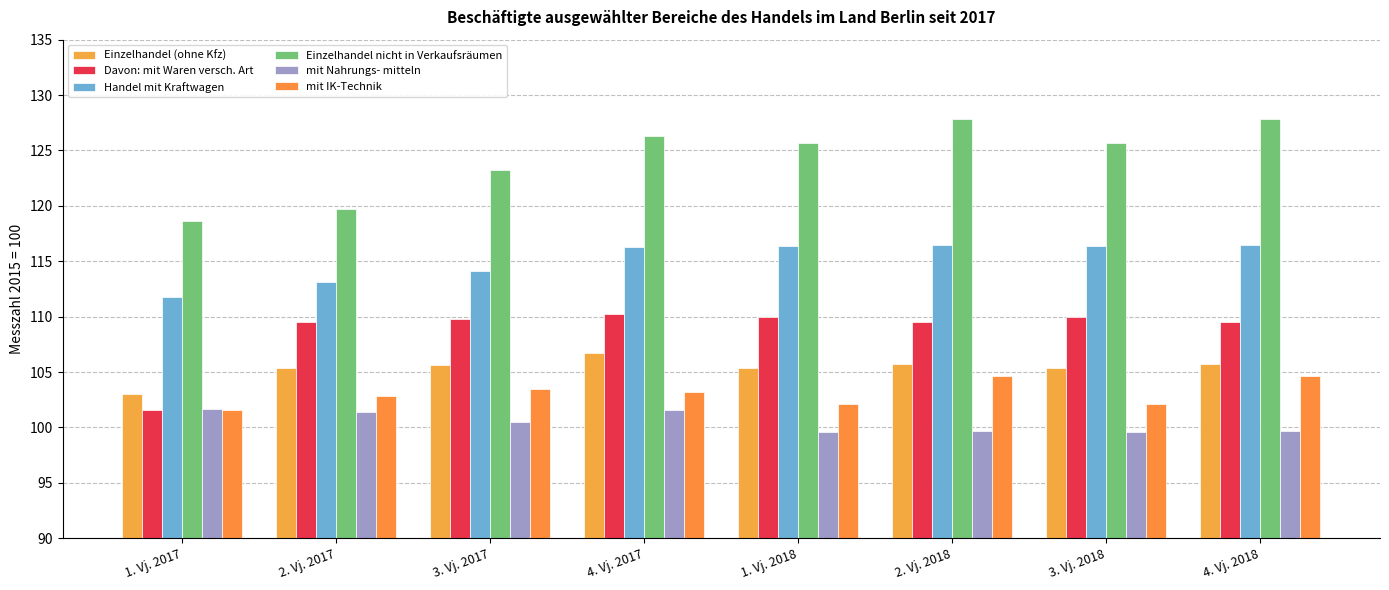

Reading left to right, list all the values displayed in this chart.

Einzelhandel (ohne Kfz): 103.0	105.4	105.6	106.7	105.4	105.7	105.4	105.7
Davon: mit Waren versch. Art: 101.6	109.5	109.8	110.2	110.0	109.5	110.0	109.5
Handel mit Kraftwagen: 111.8	113.1	114.1	116.3	116.4	116.5	116.4	116.5
Einzelhandel nicht in Verkaufsräumen: 118.6	119.7	123.2	126.3	125.7	127.8	125.7	127.8
mit Nahrungs- mitteln: 101.7	101.4	100.5	101.6	99.6	99.7	99.6	99.7
mit IK-Technik: 101.6	102.8	103.5	103.2	102.1	104.6	102.1	104.6